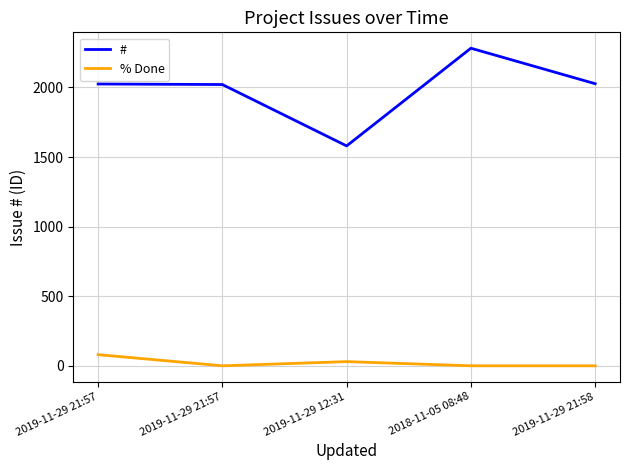

Which category has the lowest value in the % Done series?

2019-11-29 21:57